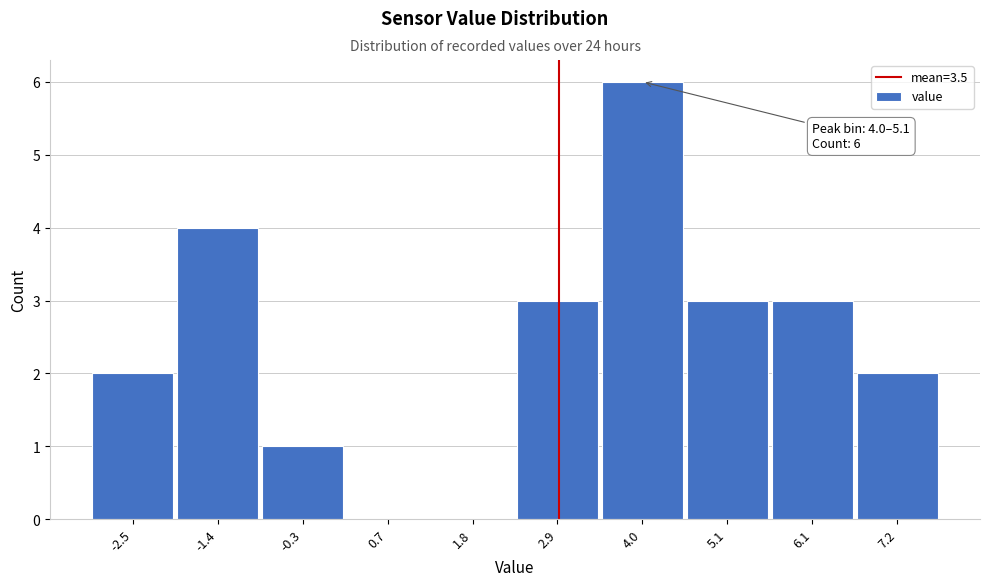

Reading left to right, list all the values displayed in this chart.

-2.5=2	-1.4=4	-0.3=1	0.7=0	1.8=0	2.9=3	4.0=6	5.1=3	6.1=3	7.2=2